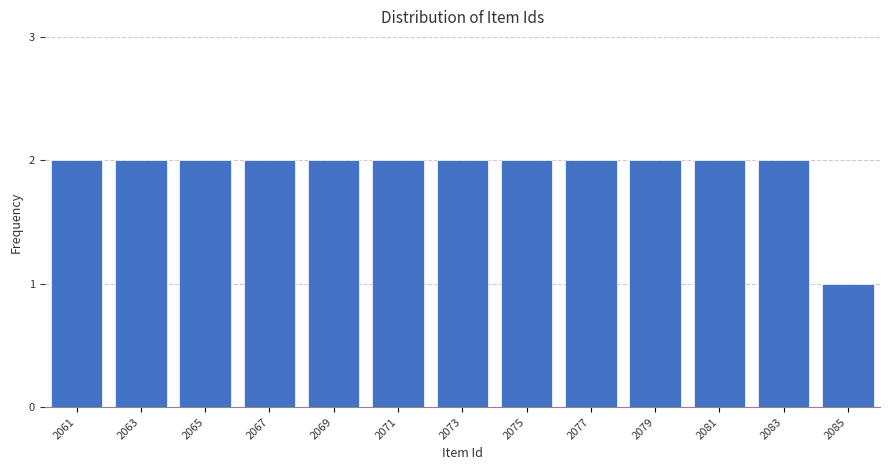

Reading left to right, what are all the values shown in this chart?

2061=2	2063=2	2065=2	2067=2	2069=2	2071=2	2073=2	2075=2	2077=2	2079=2	2081=2	2083=2	2085=1